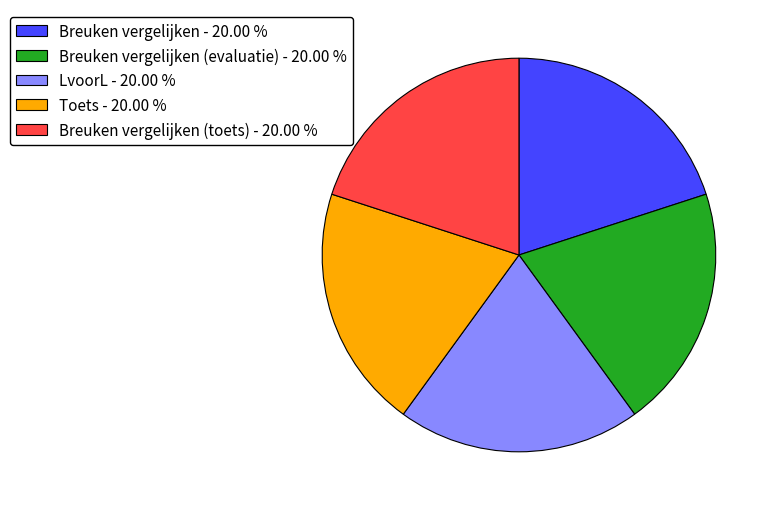

Approximately how many times larger is the value at Toets - 20.00 % compared to Breuken vergelijken (toets) - 20.00 %?

1.0